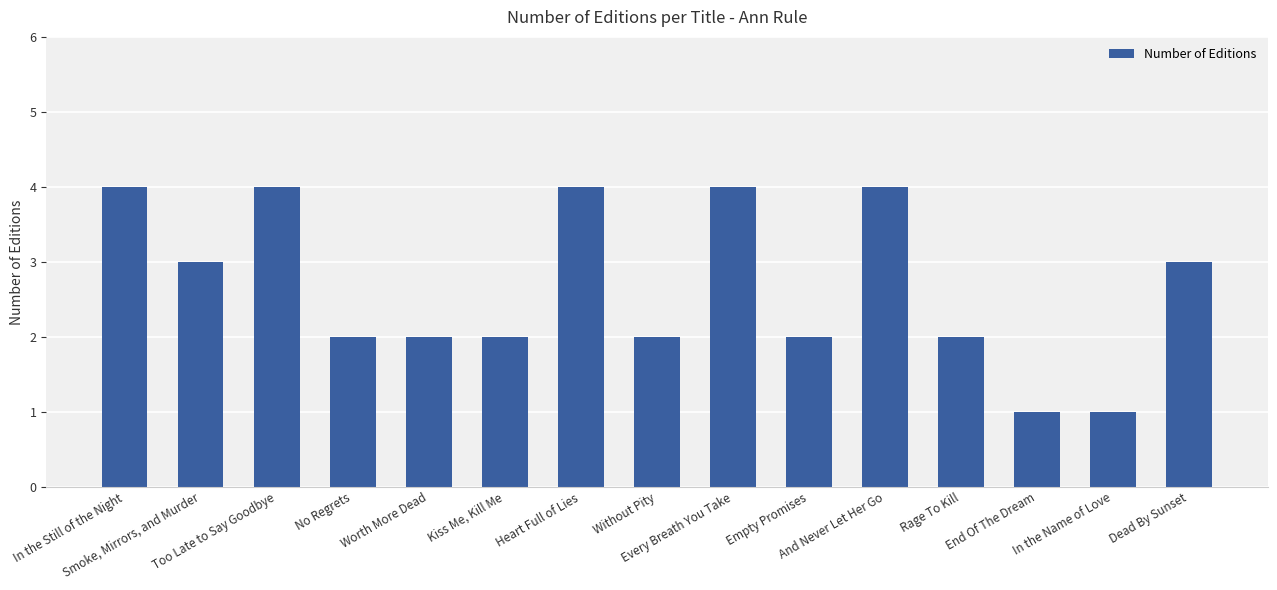

What is the maximum value shown in the chart?

4